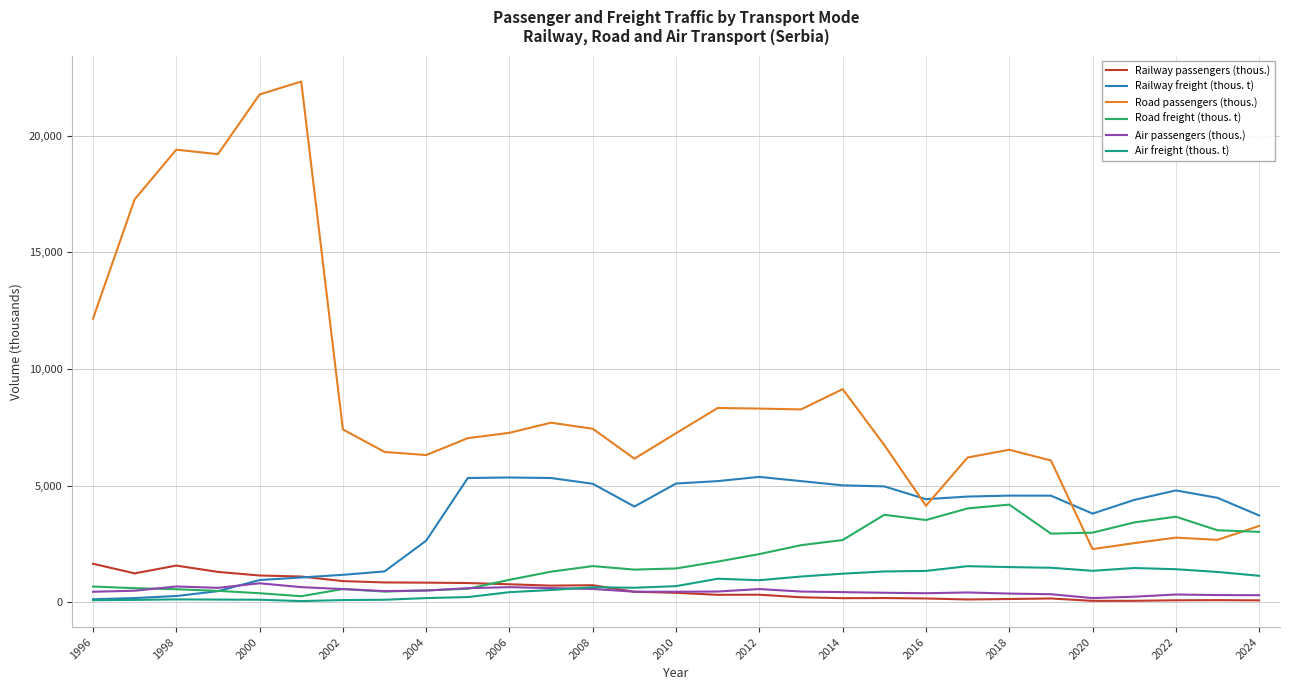

What is the maximum value shown in the chart?

22319